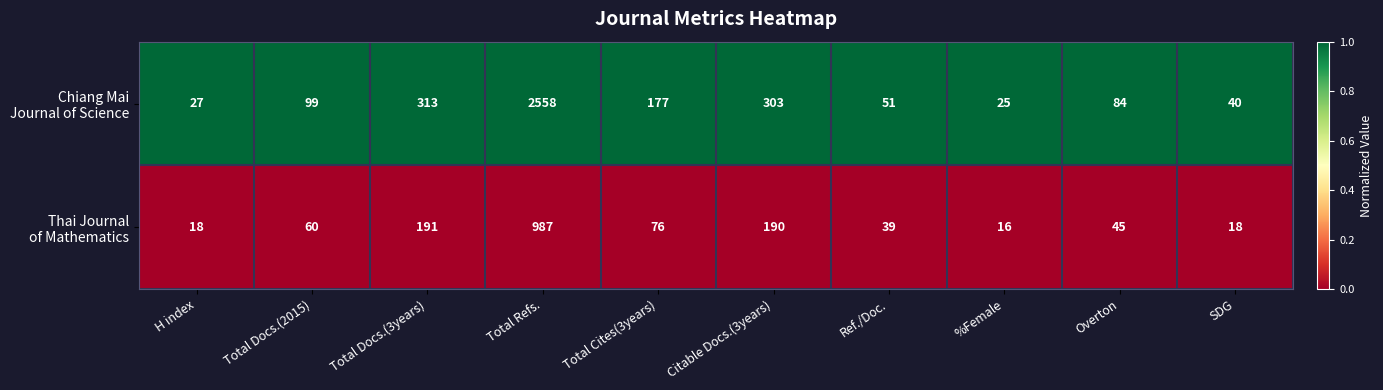

At which category is the sum across all series the highest?

Total Refs.